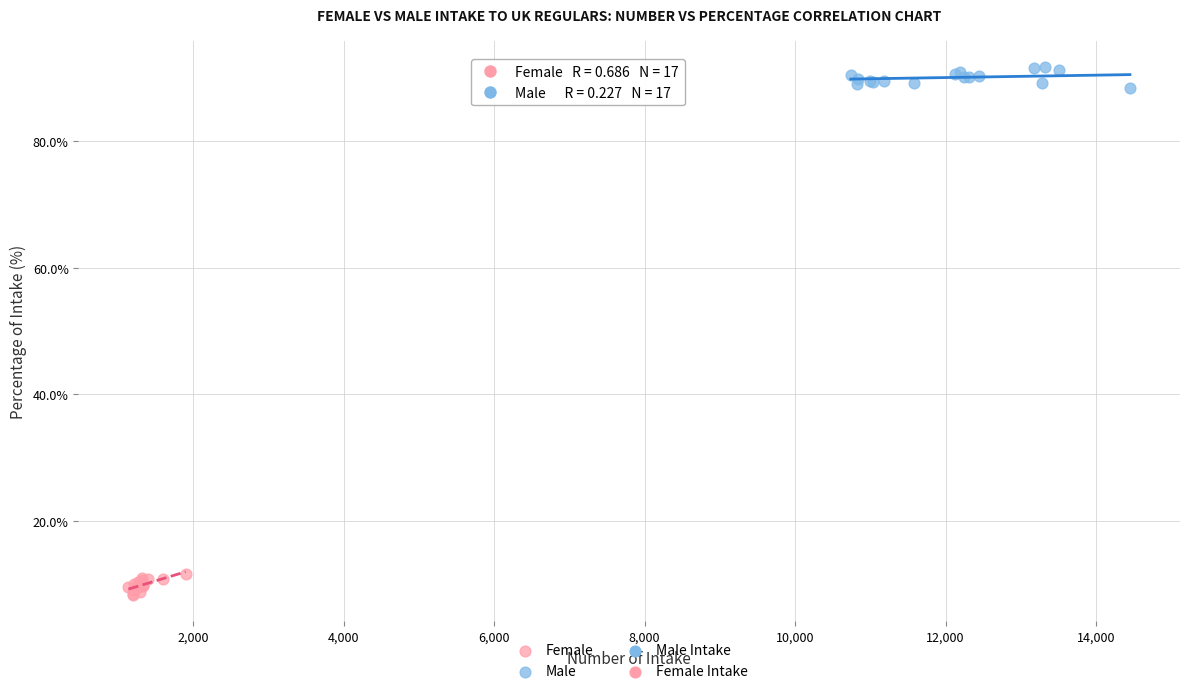

Which series contains the lowest Y value?

Female